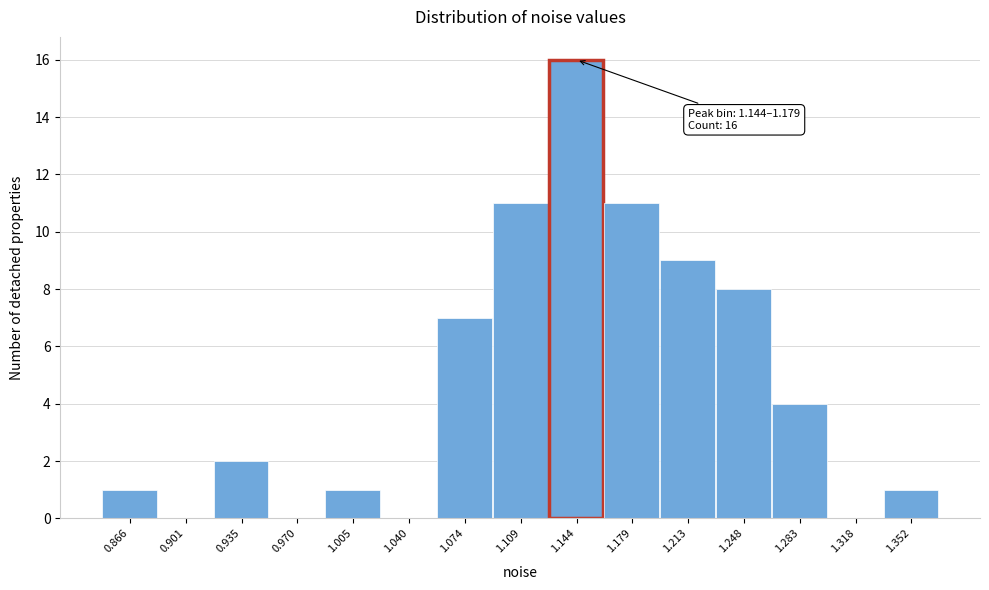

Reading left to right, what are all the values shown in this chart?

0.866=1	0.901=0	0.935=2	0.970=0	1.005=1	1.040=0	1.074=7	1.109=11	1.144=16	1.179=11	1.213=9	1.248=8	1.283=4	1.318=0	1.352=1